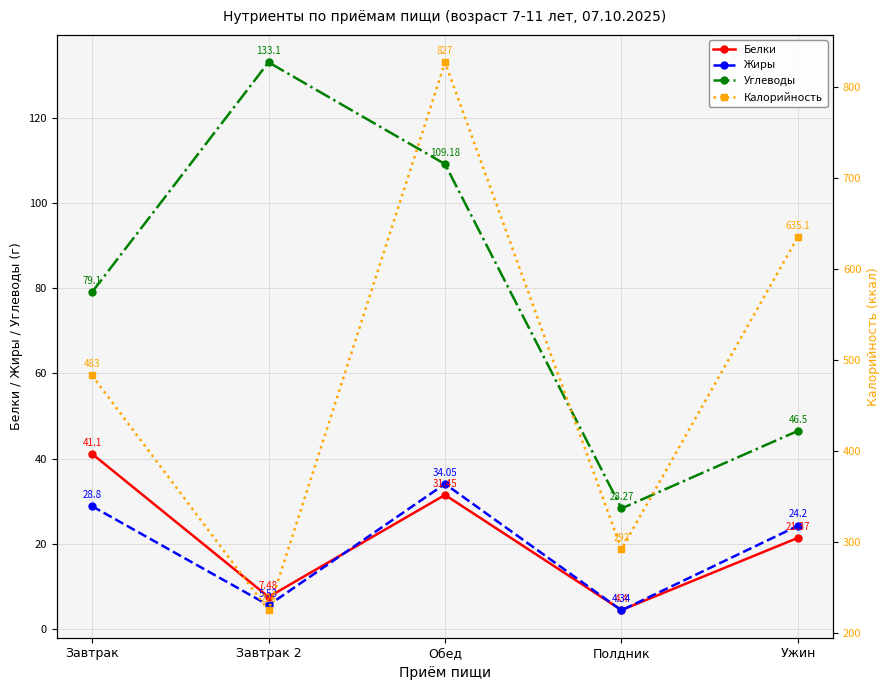

What is the minimum value shown in the chart?

4.3